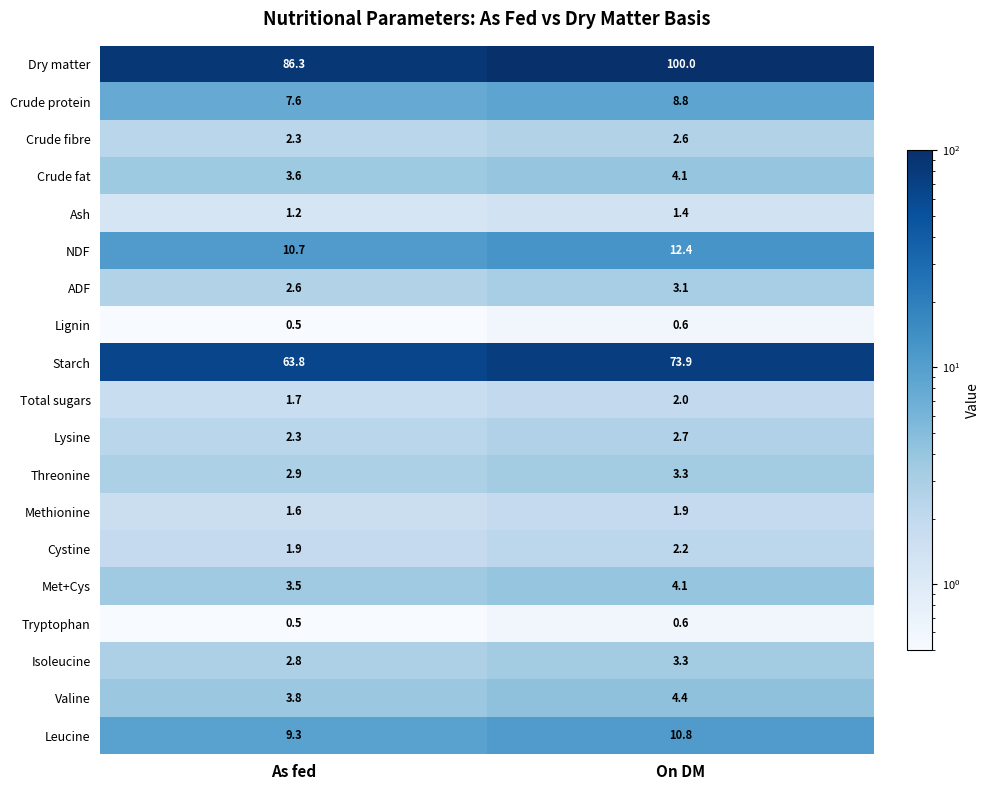

What is the sum of all Dry matter values?

186.3